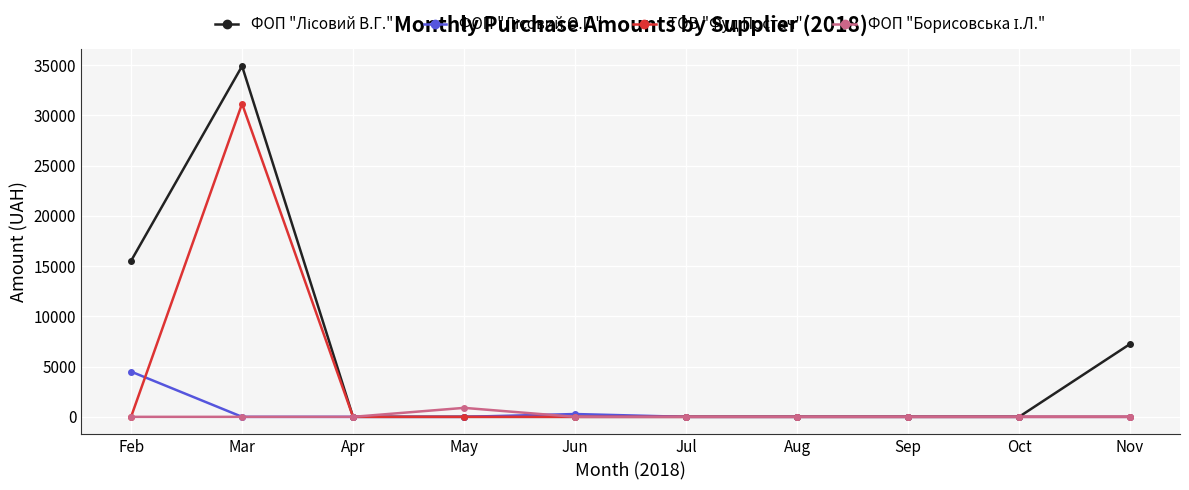

True or false: ТОВ "Фуд Постач" has more than 0 interior local peaks.

True